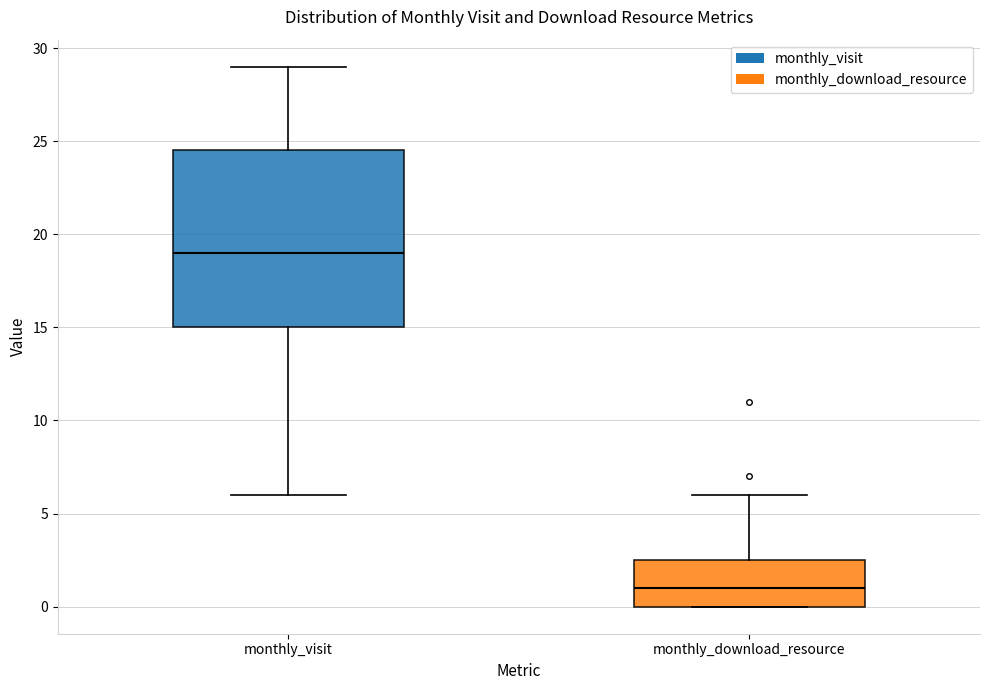

Where is the lower edge of the box for monthly_download_resource on the y-axis? The values are not printed on the chart, so give them approximately, as read against the axis.

0.0